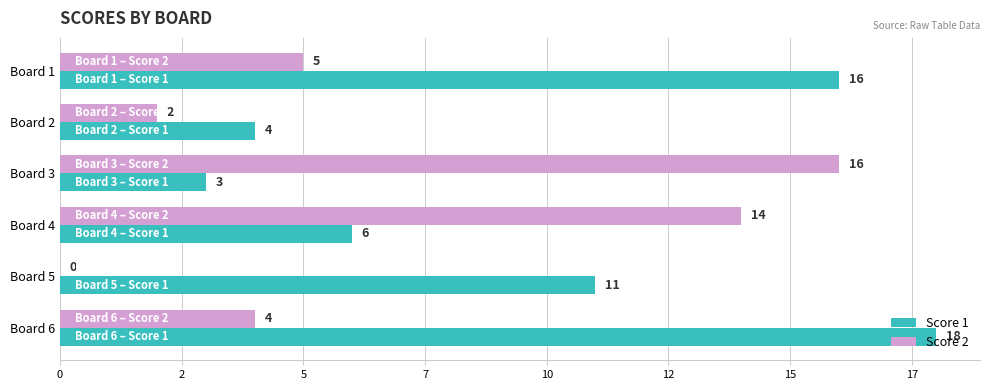

What are all the series names shown in the legend?

Score 1, Score 2